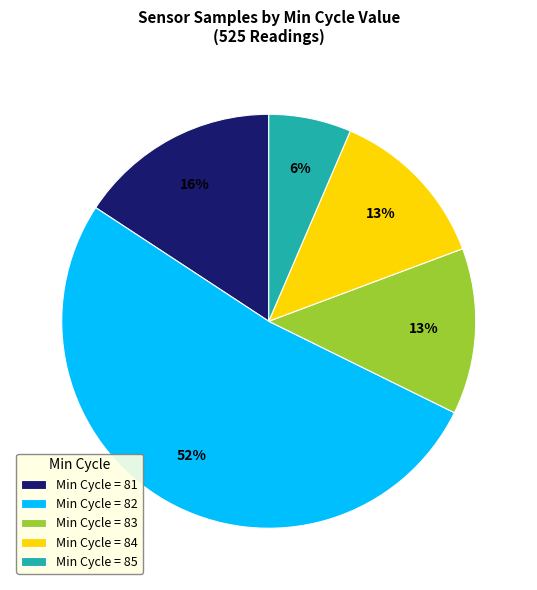

True or false: Min Cycle = 85 accounts for 6% of the total.

True